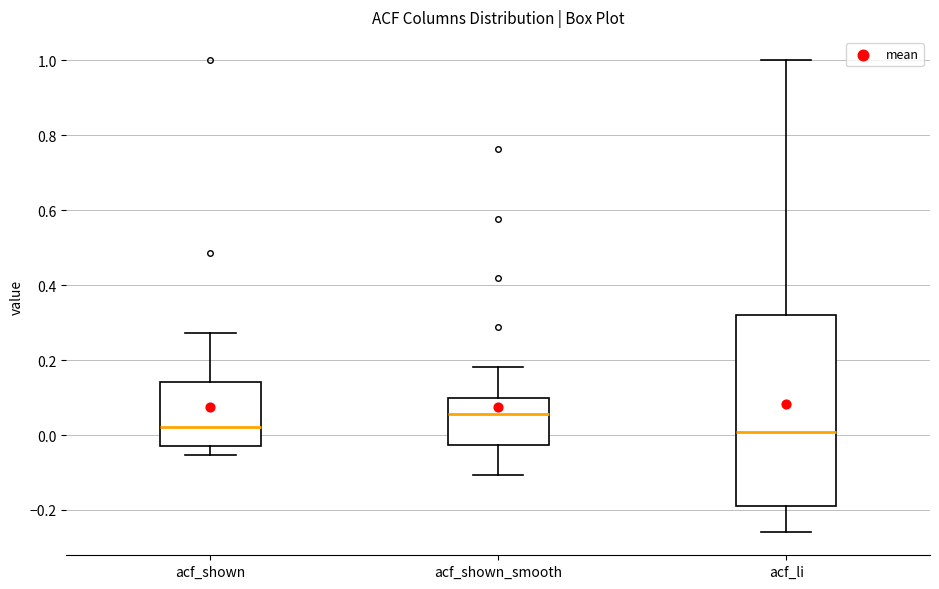

Reading left to right, transcribe this box plot: for each box, give where its median line is, the range the box spans, and where its two whiskers end, as read against the y-axis. The values are not printed on the chart, so give them approximately, as read against the axis.

acf_shown: median 0.02, box -0.04 to 0.14, whiskers -0.06 to 0.28
acf_shown_smooth: median 0.06, box -0.02 to 0.10, whiskers -0.10 to 0.18
acf_li: median 0.00, box -0.18 to 0.32, whiskers -0.26 to 1.00